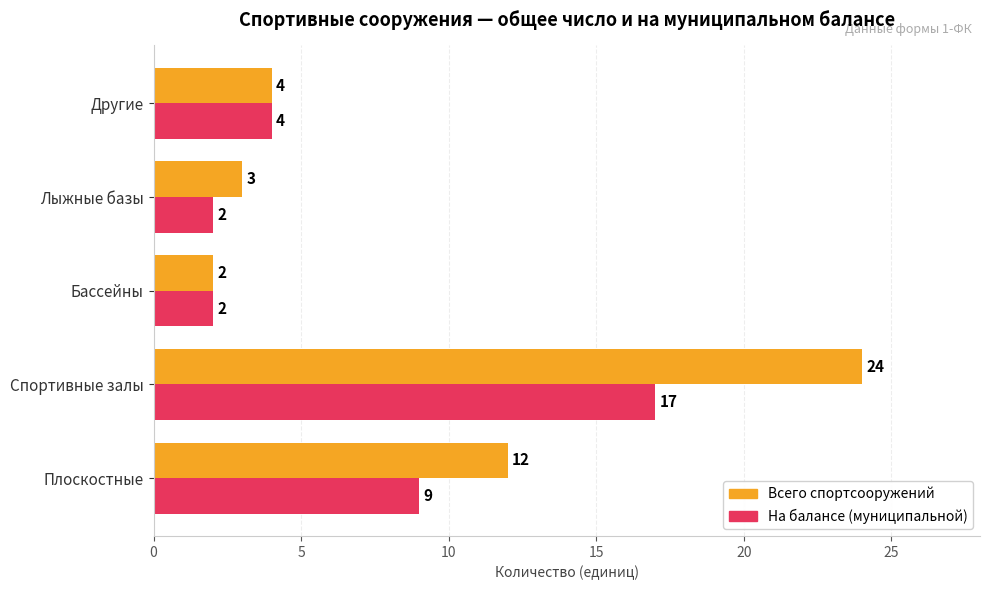

What is the difference between the maximum and minimum values in the Всего спортсооружений series?

22